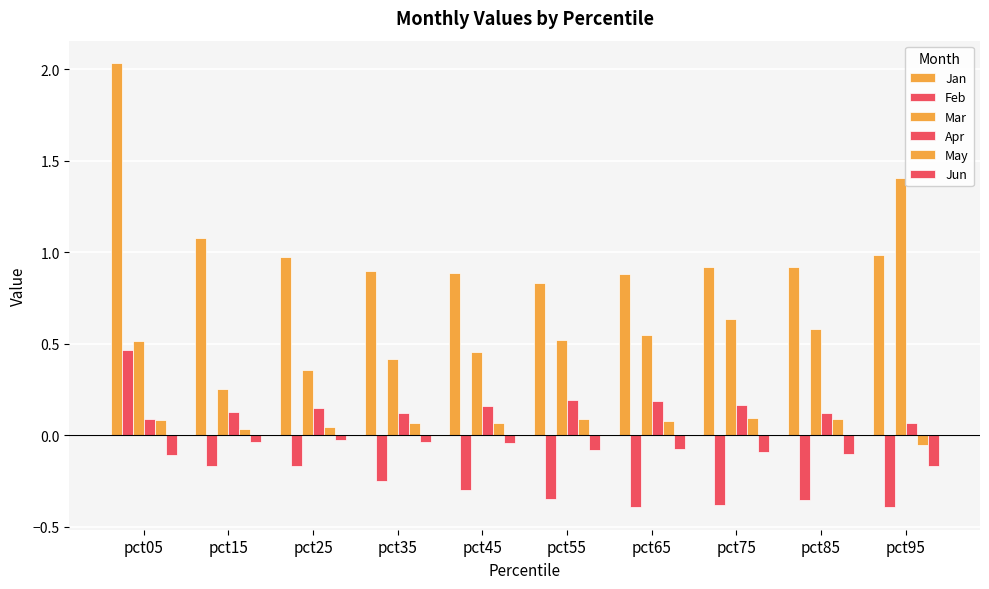

The Feb series shows -0.3 at pct45. True or false?

True